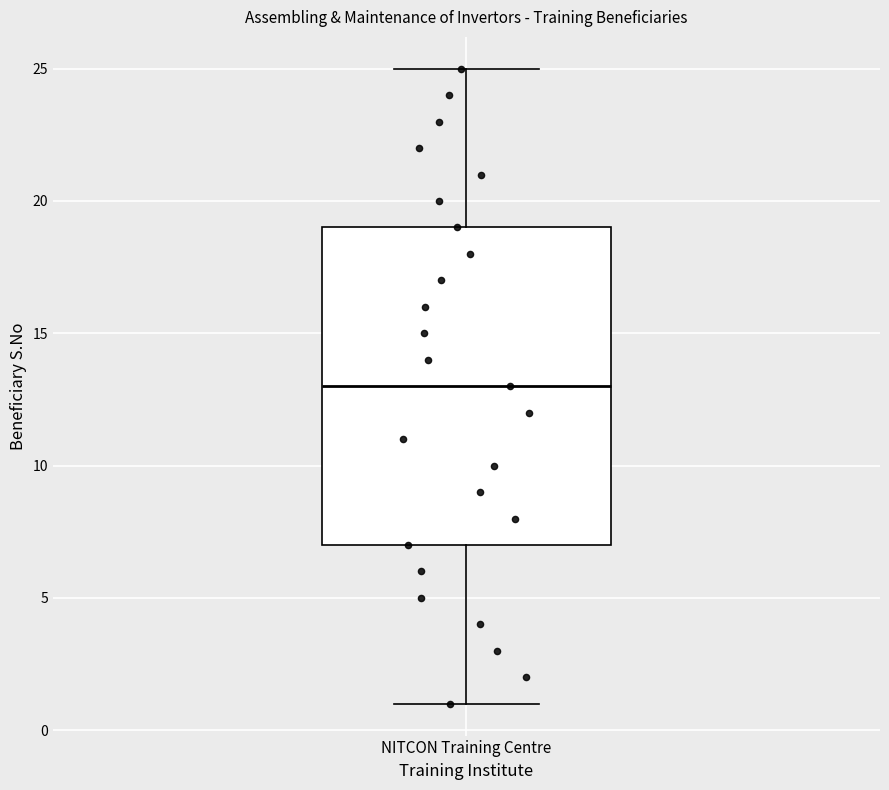

Transcribe this box plot: give where the median line is, the range the box spans, and where the two whiskers end, as read against the y-axis. The values are not printed on the chart, so give them approximately, as read against the axis.

median 13, box 7 to 19, whiskers 1 to 25